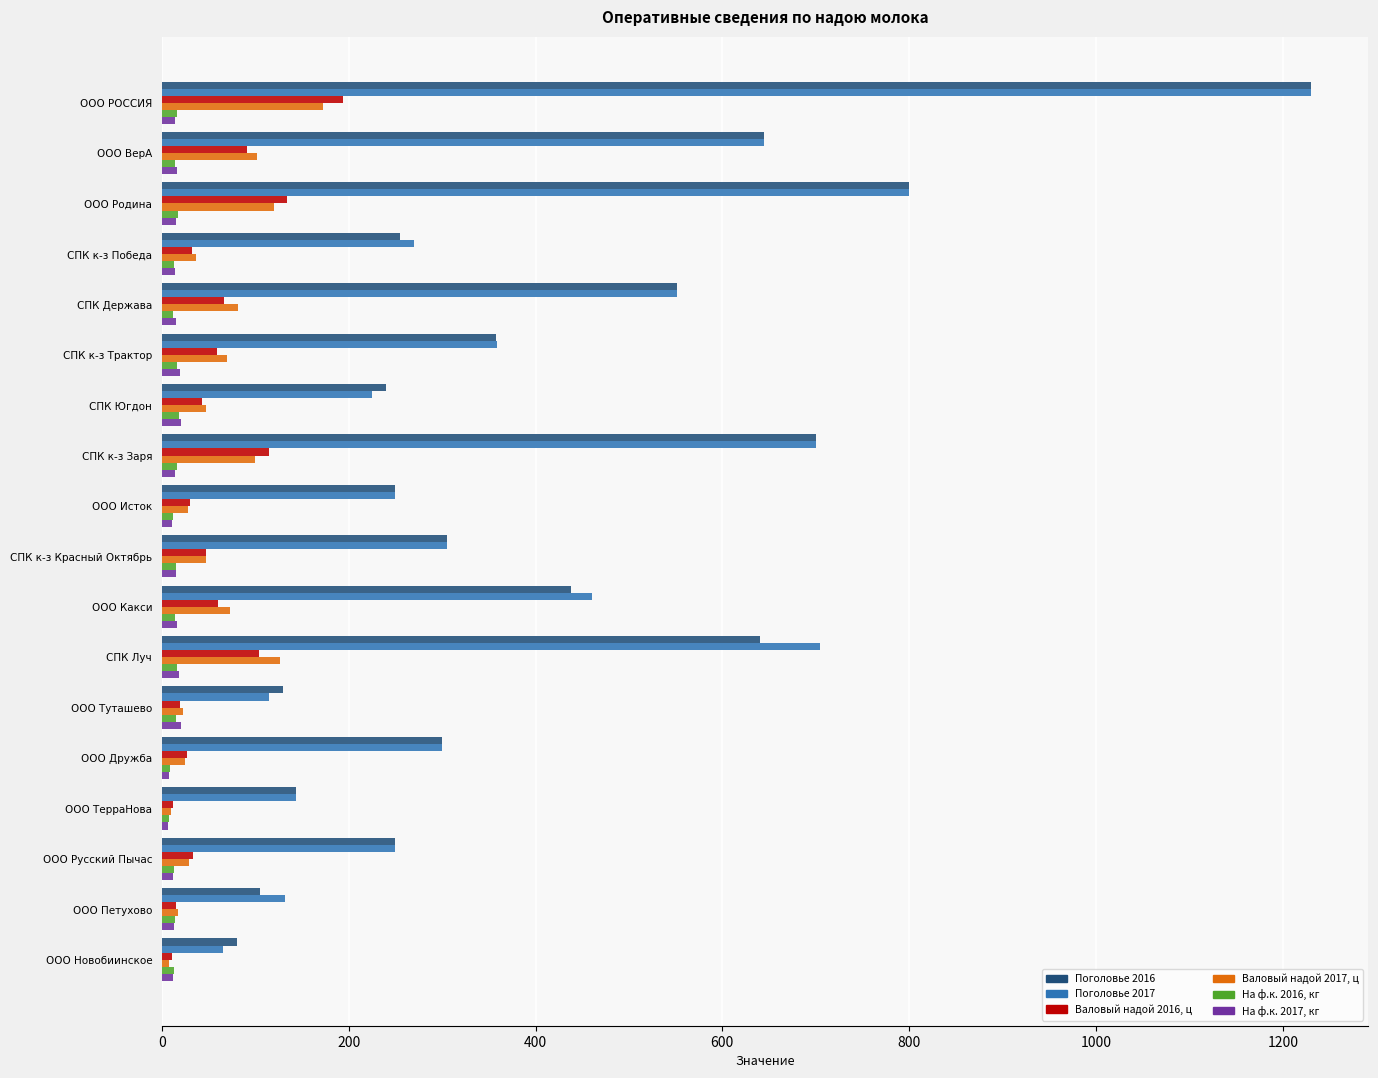

What is the difference between the maximum and minimum values in the На ф.к. 2017, кг series?

14.1